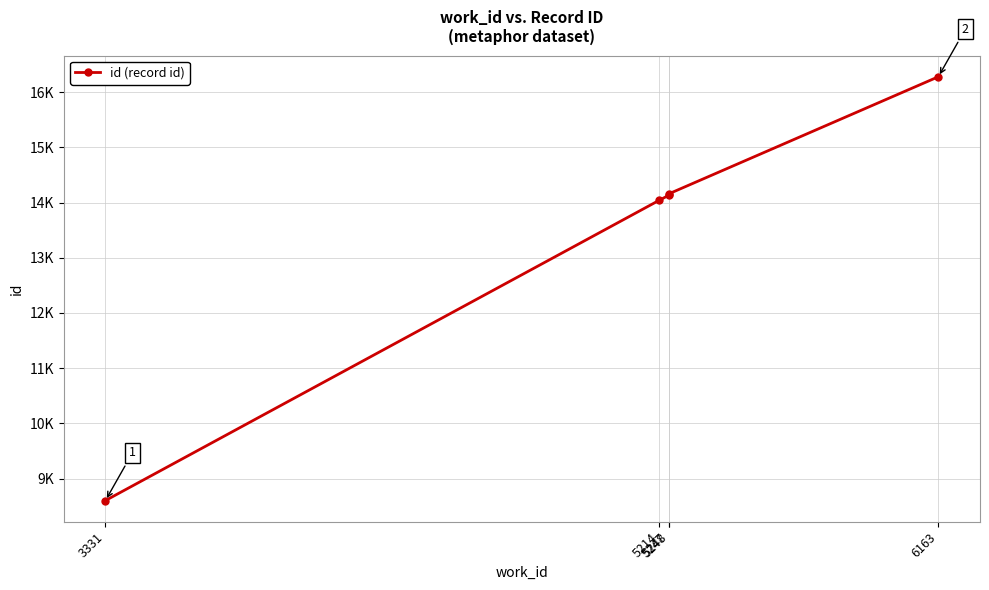

The value at 5214 is 14041. True or false?

True